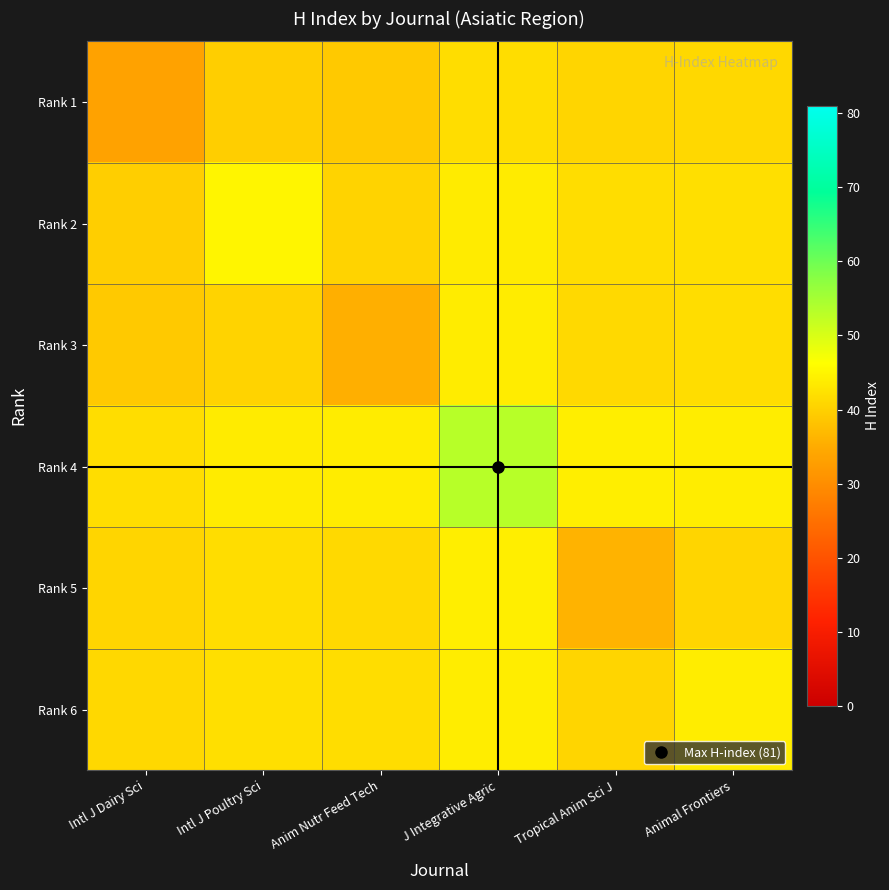

Reading left to right, list all the values displayed in this chart.

Rank 1: Intl J Dairy Sci=33.5	Intl J Poultry Sci=39.6	Anim Nutr Feed Tech=39.0	J Integrative Agric=41.6	Tropical Anim Sci J=40.6	Animal Frontiers=41.0
Rank 2: Intl J Dairy Sci=39.6	Intl J Poultry Sci=45.0	Anim Nutr Feed Tech=40.5	J Integrative Agric=43.6	Tropical Anim Sci J=41.7	Animal Frontiers=41.9
Rank 3: Intl J Dairy Sci=39.0	Intl J Poultry Sci=40.5	Anim Nutr Feed Tech=35.5	J Integrative Agric=43.7	Tropical Anim Sci J=41.2	Animal Frontiers=41.7
Rank 4: Intl J Dairy Sci=41.6	Intl J Poultry Sci=43.6	Anim Nutr Feed Tech=43.7	J Integrative Agric=53.2	Tropical Anim Sci J=44.0	Animal Frontiers=43.9
Rank 5: Intl J Dairy Sci=40.6	Intl J Poultry Sci=41.7	Anim Nutr Feed Tech=41.2	J Integrative Agric=44.0	Tropical Anim Sci J=36.1	Animal Frontiers=40.5
Rank 6: Intl J Dairy Sci=41.0	Intl J Poultry Sci=41.9	Anim Nutr Feed Tech=41.7	J Integrative Agric=43.9	Tropical Anim Sci J=40.5	Animal Frontiers=43.9